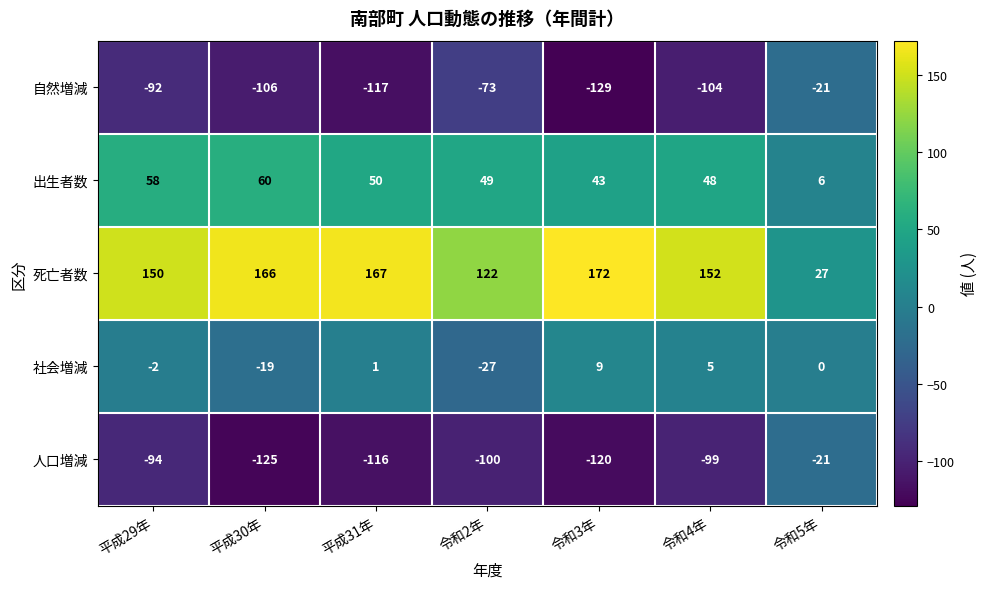

What is the spread (max minus min) of values at 令和3年?

301